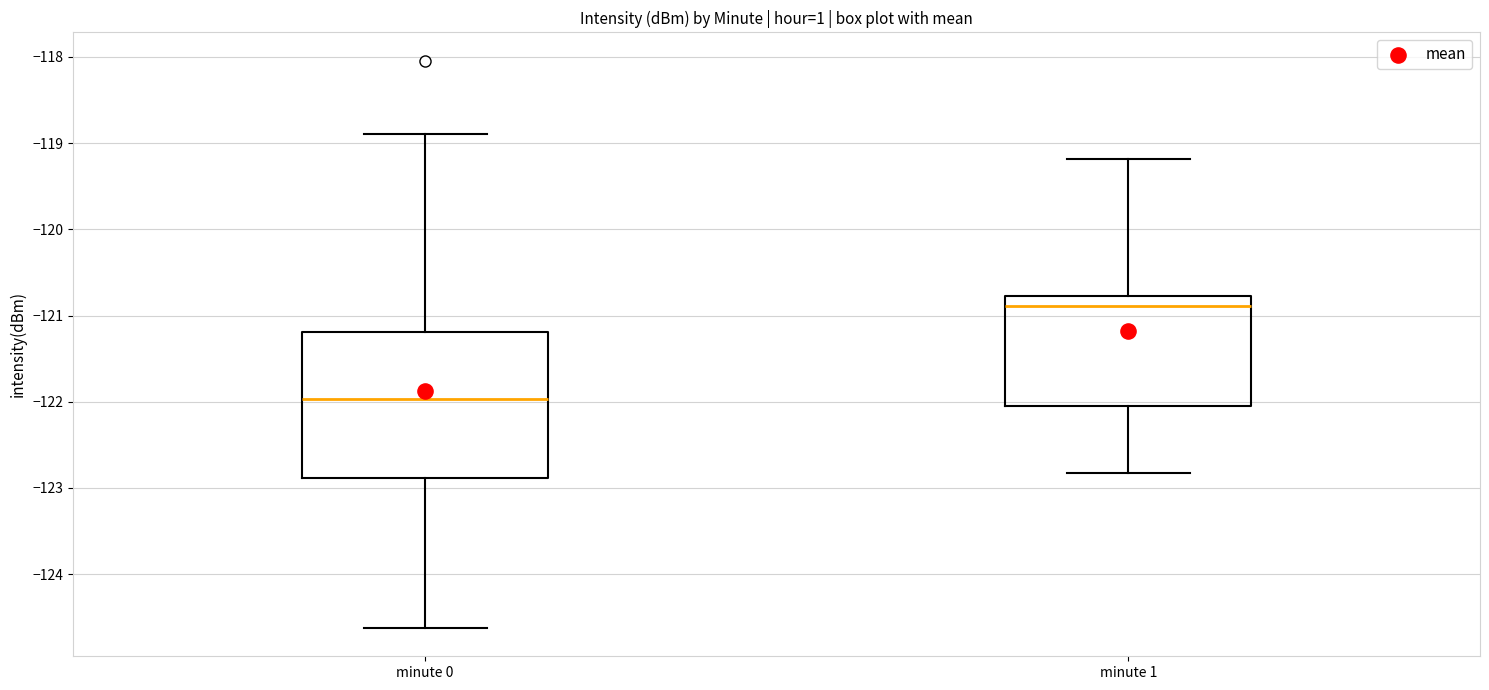

Where does the median line of the box for minute 0 sit on the y-axis? The values are not printed on the chart, so give them approximately, as read against the axis.

-122.0